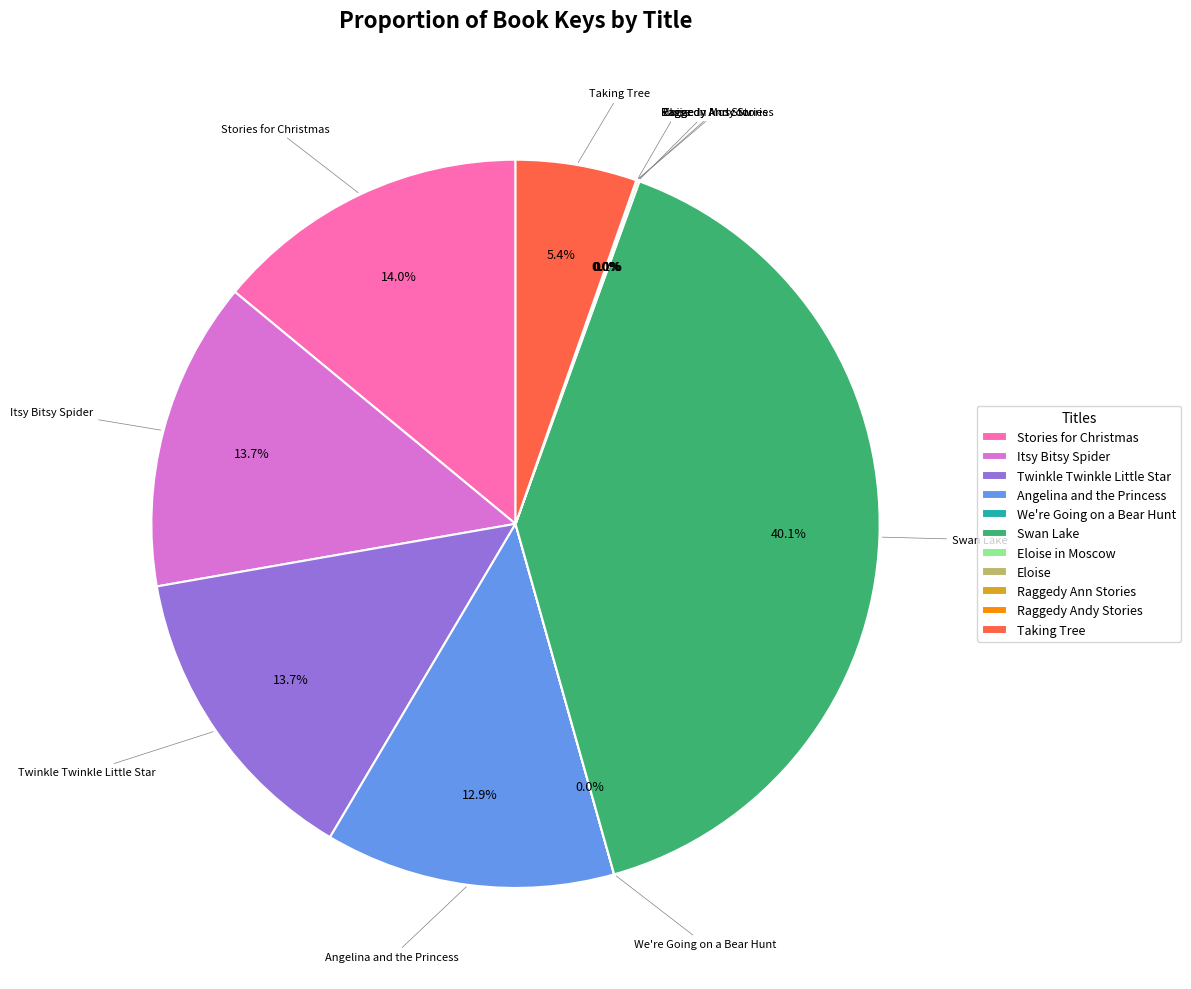

Which slice is the largest?

Swan Lake